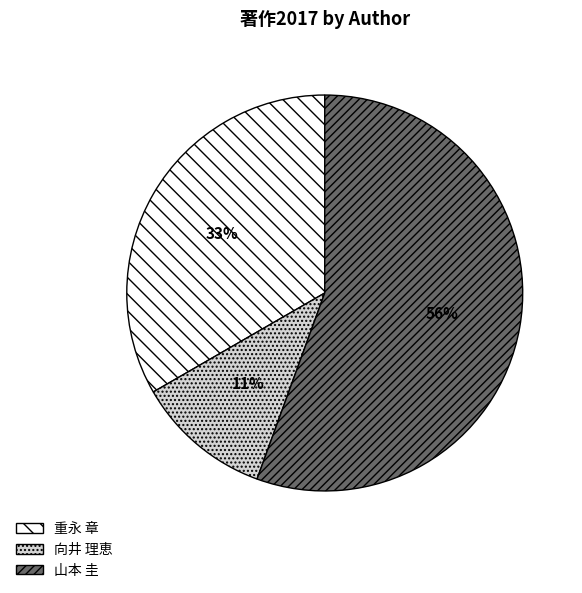

To the nearest percent, what is the combined percentage of 重永 章 and 山本 圭?

89%